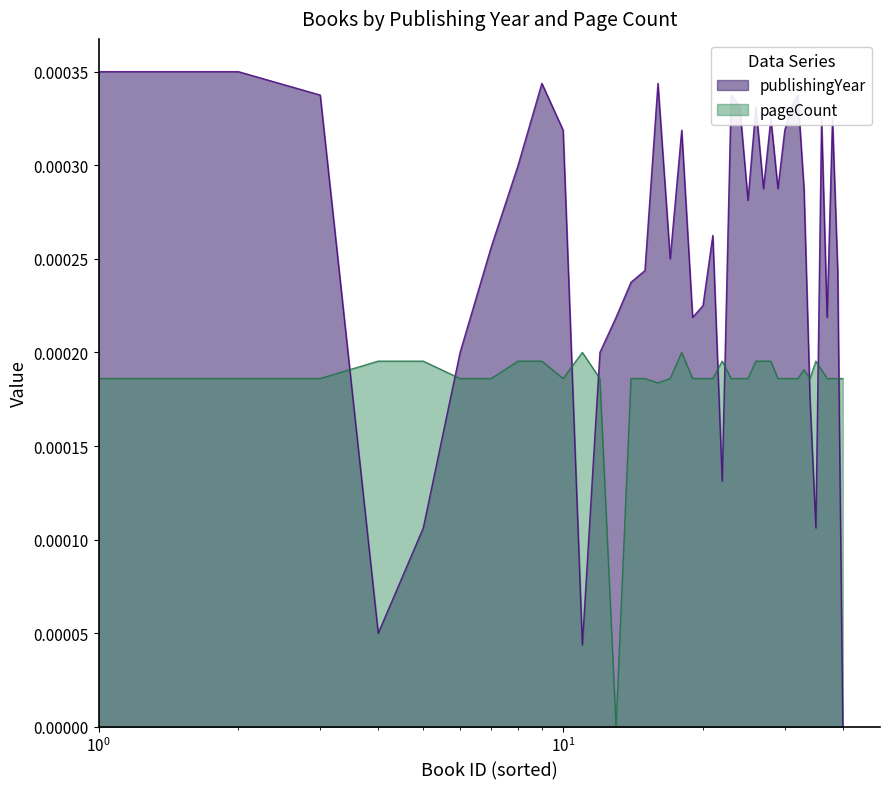

The chart shows a value of 0.0 at 16158. True or false?

False